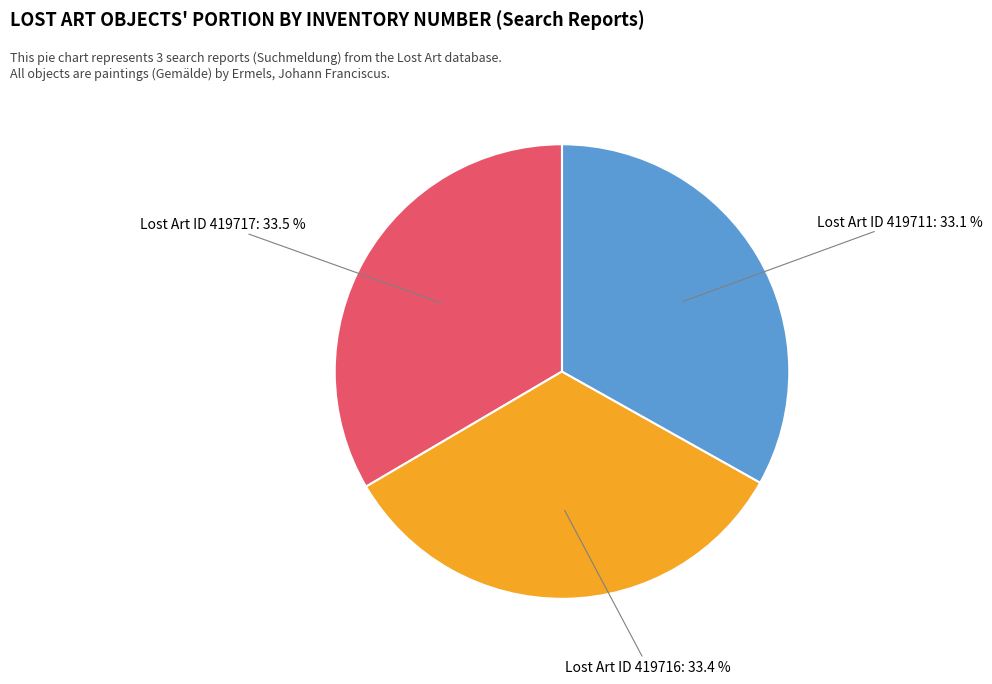

Does any single category account for the majority?

No